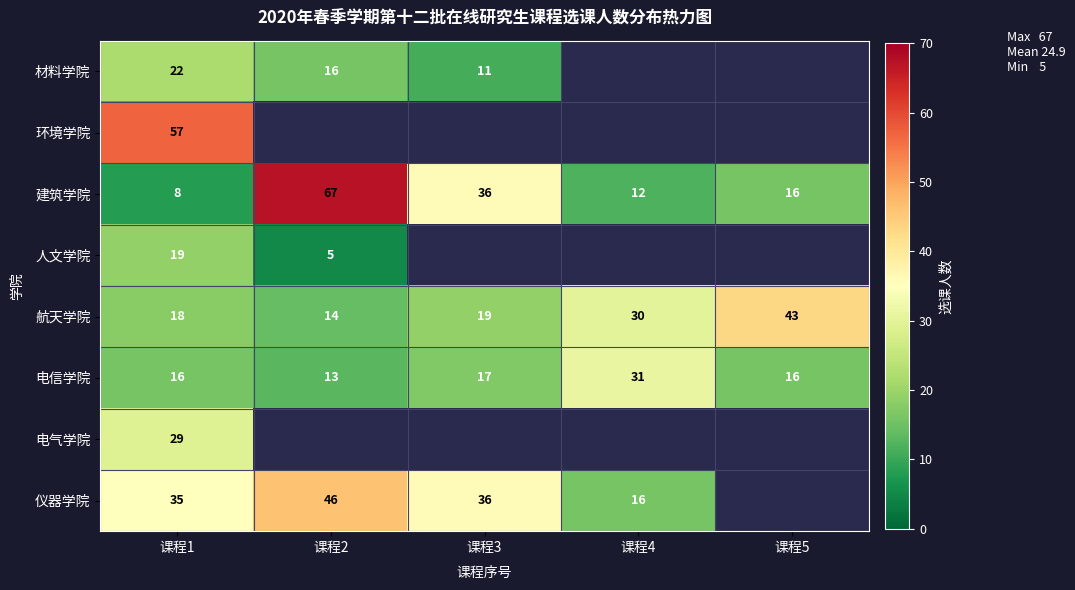

Rank the categories by 航天学院 value from lowest to highest.

课程2, 课程1, 课程3, 课程4, 课程5